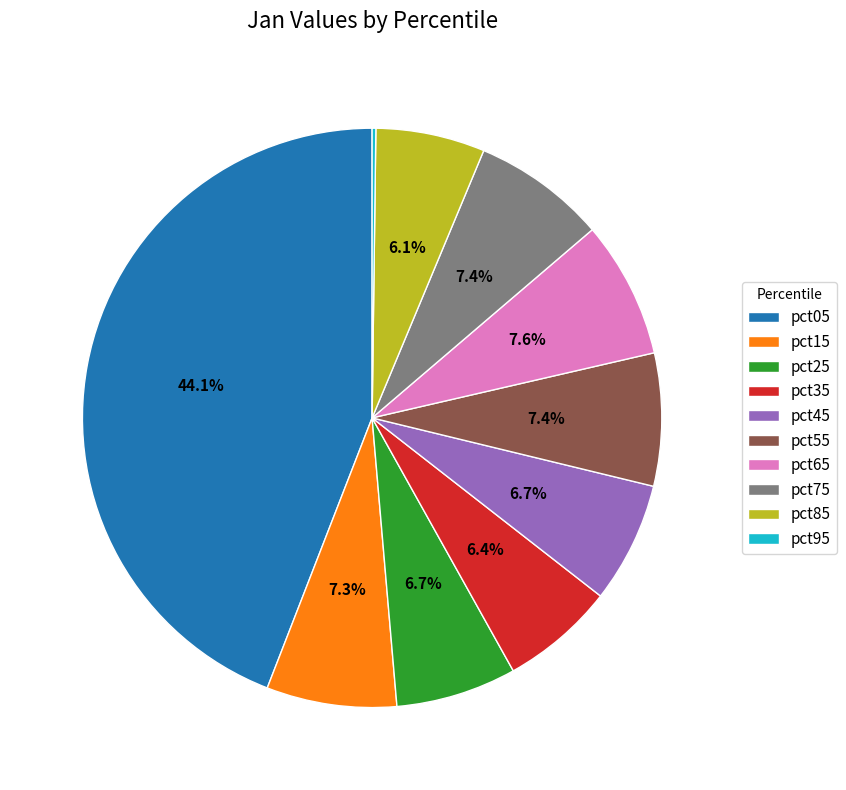

True or false: pct05 accounts for 38% of the total.

False